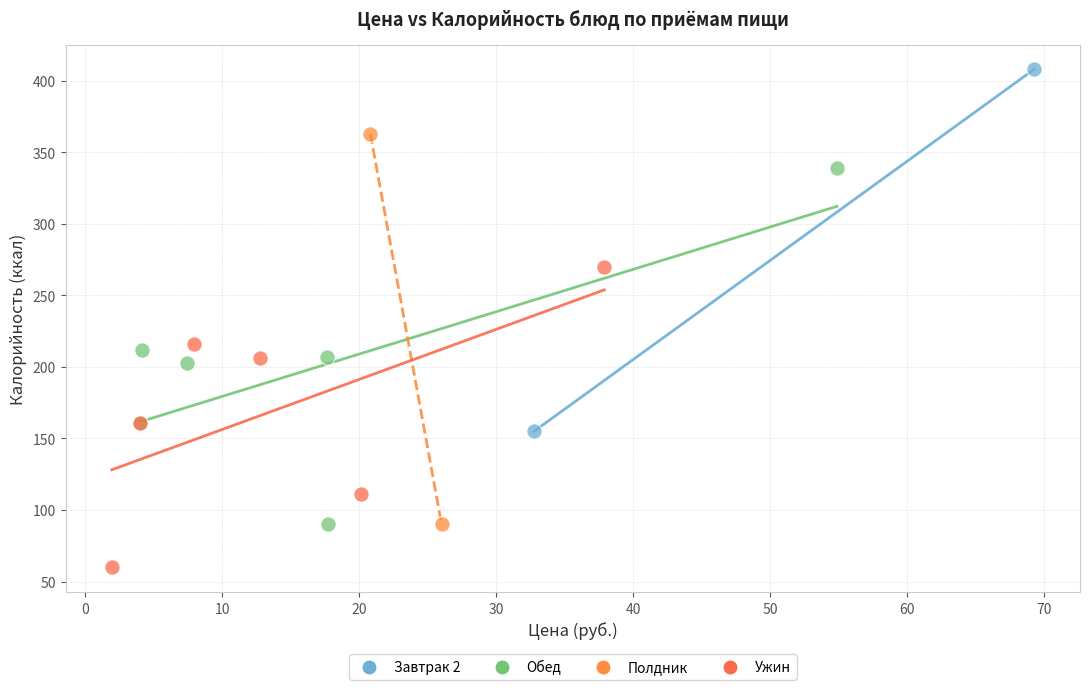

Which series has the largest Y range (max minus min)?

Полдник